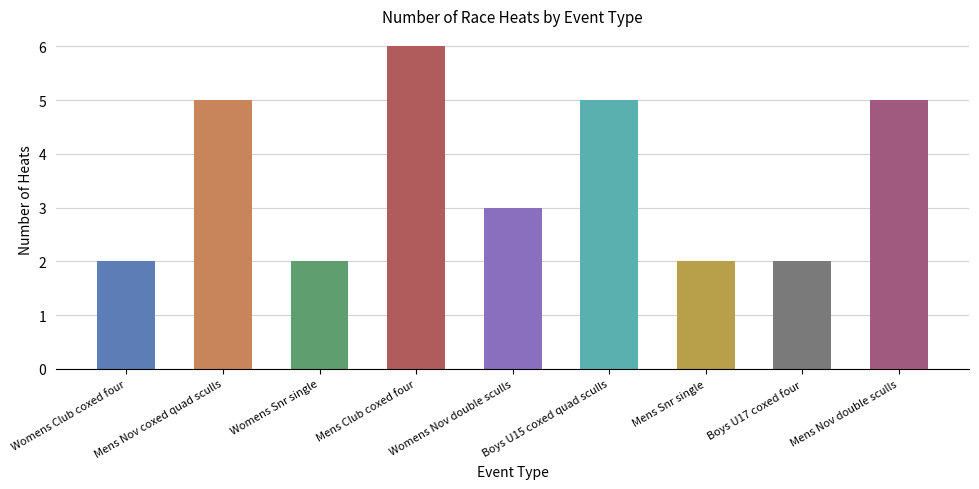

Count the values in the range 2 to 5.

8